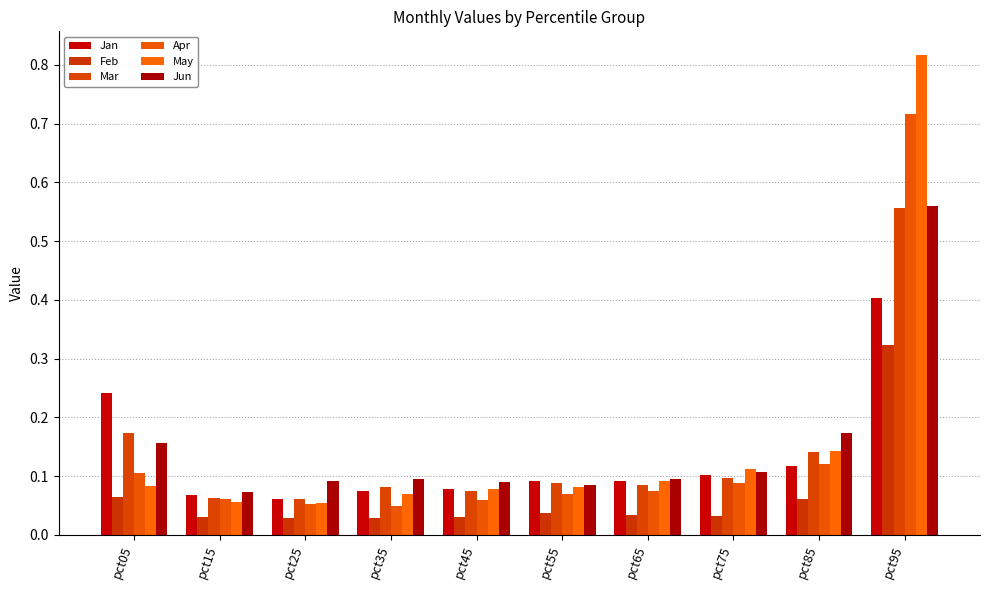

Reading right to left, extract all data points from this chart.

Jan: 0.4	0.1	0.1	0.1	0.1	0.1	0.1	0.1	0.1	0.2
Feb: 0.3	0.1	0.0	0.0	0.0	0.0	0.0	0.0	0.0	0.1
Mar: 0.6	0.1	0.1	0.1	0.1	0.1	0.1	0.1	0.1	0.2
Apr: 0.7	0.1	0.1	0.1	0.1	0.1	0.0	0.1	0.1	0.1
May: 0.8	0.1	0.1	0.1	0.1	0.1	0.1	0.1	0.1	0.1
Jun: 0.6	0.2	0.1	0.1	0.1	0.1	0.1	0.1	0.1	0.2